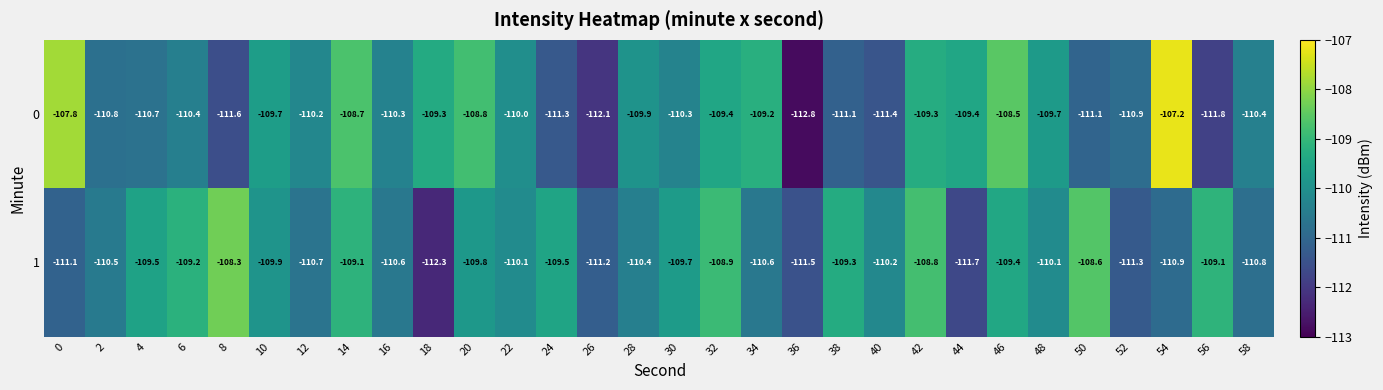

What is the greatest value displayed?

-107.2